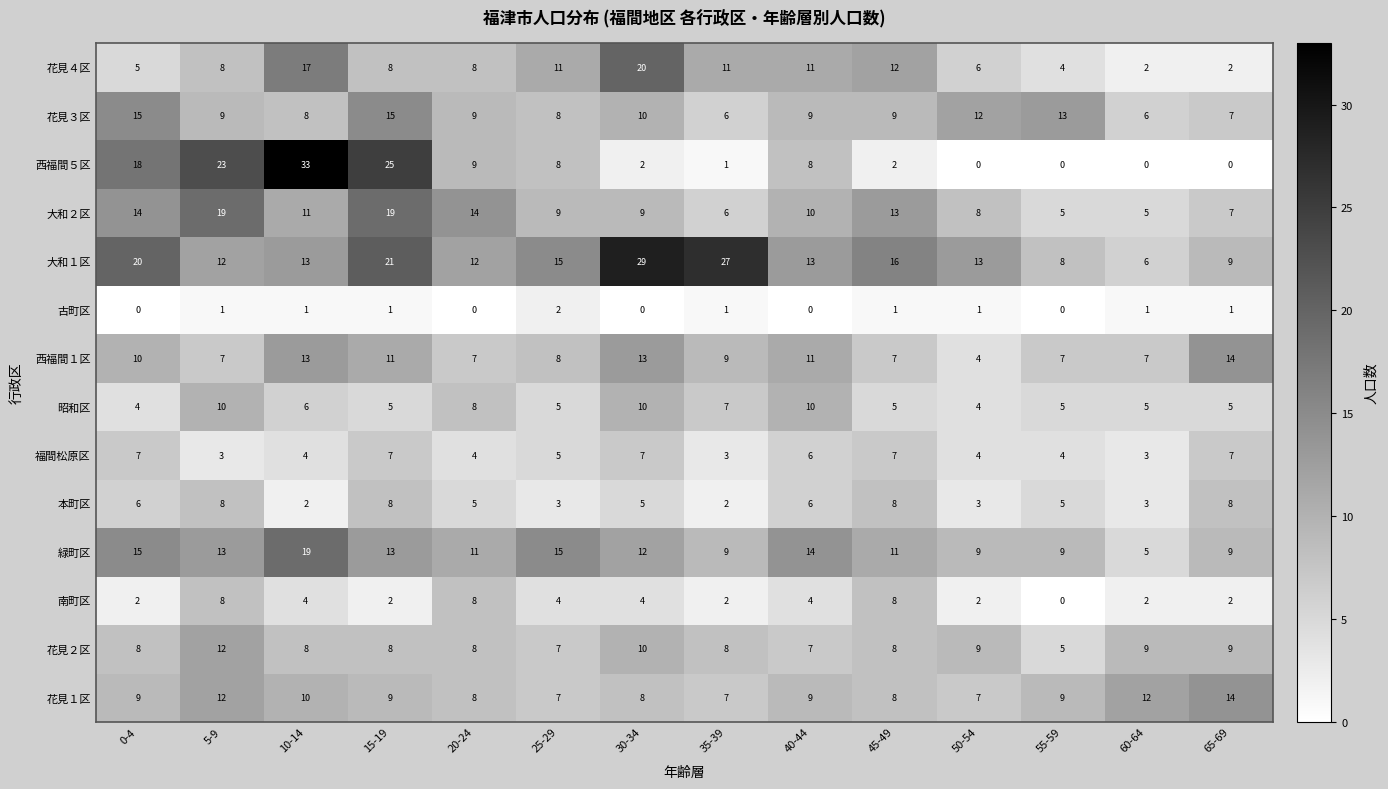

What is the maximum value shown in the chart?

33